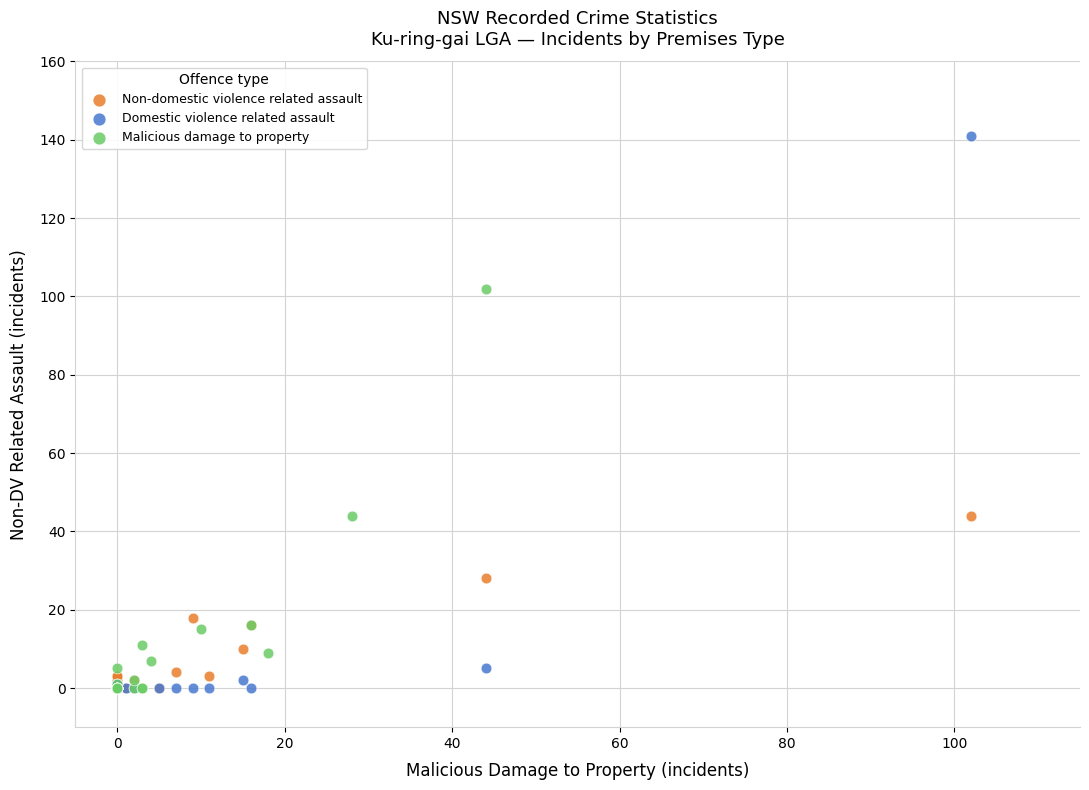

Which series contains the highest Y value?

Domestic violence related assault